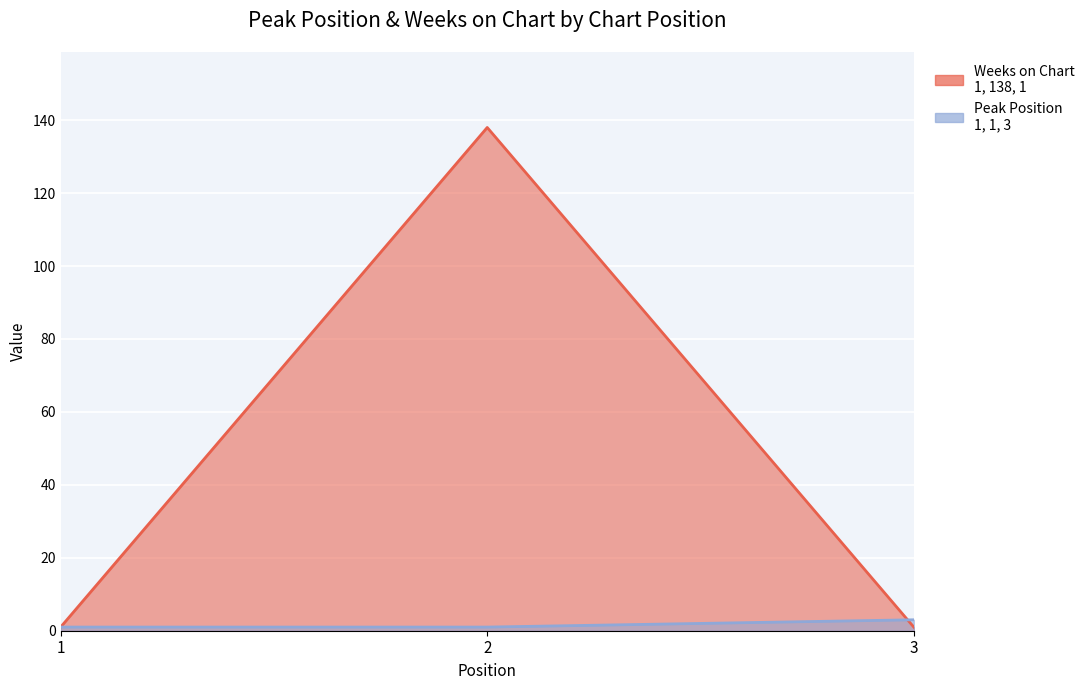

Is the value of Peak Position at 3 greater than the value of Weeks on Chart at 3?

Yes